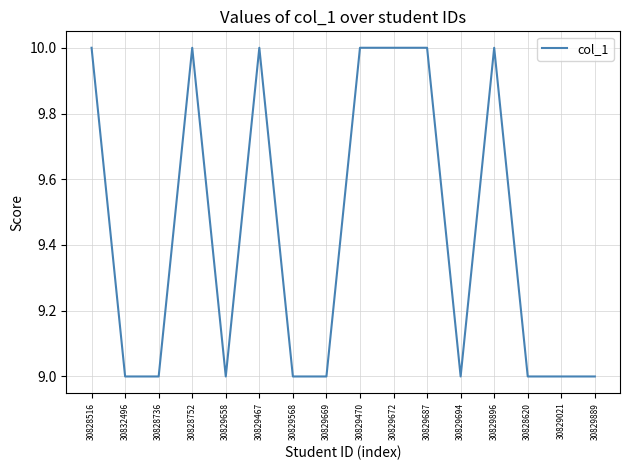

Reading left to right, list all the values displayed in this chart.

10	9	9	10	9	10	9	9	10	10	10	9	10	9	9	9